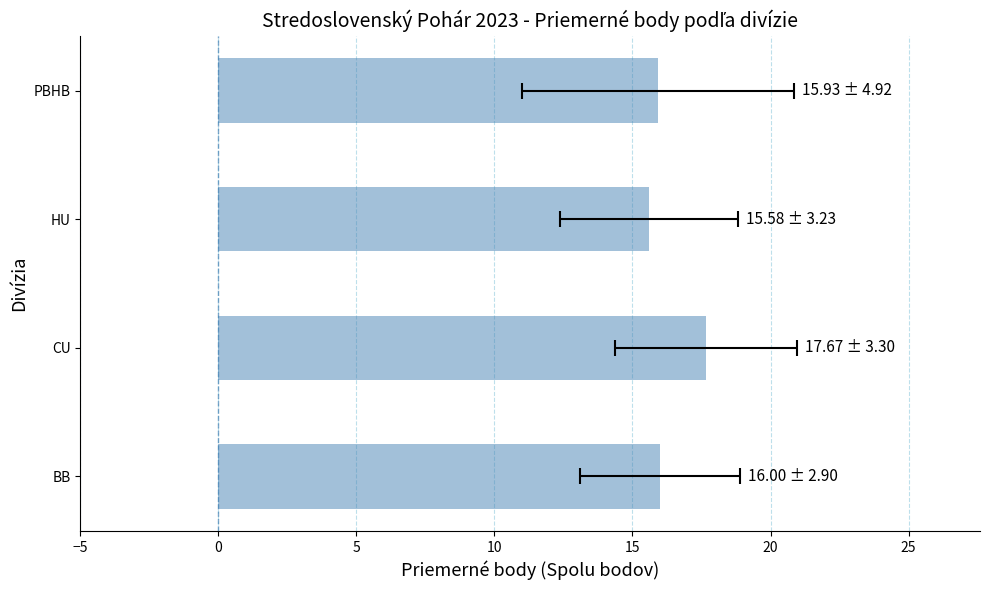

How many bars are there in total?

4